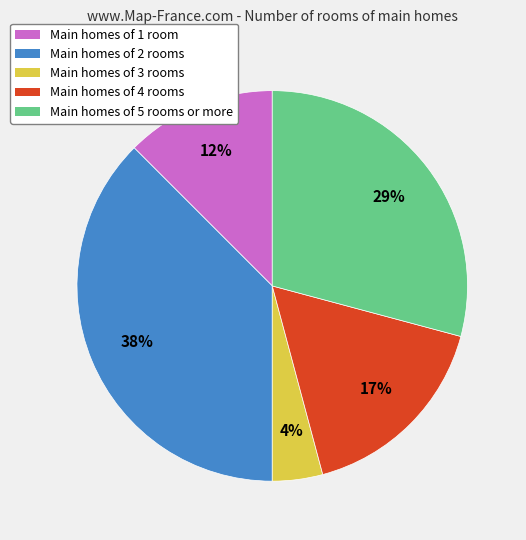

Is there a majority slice in this chart?

No